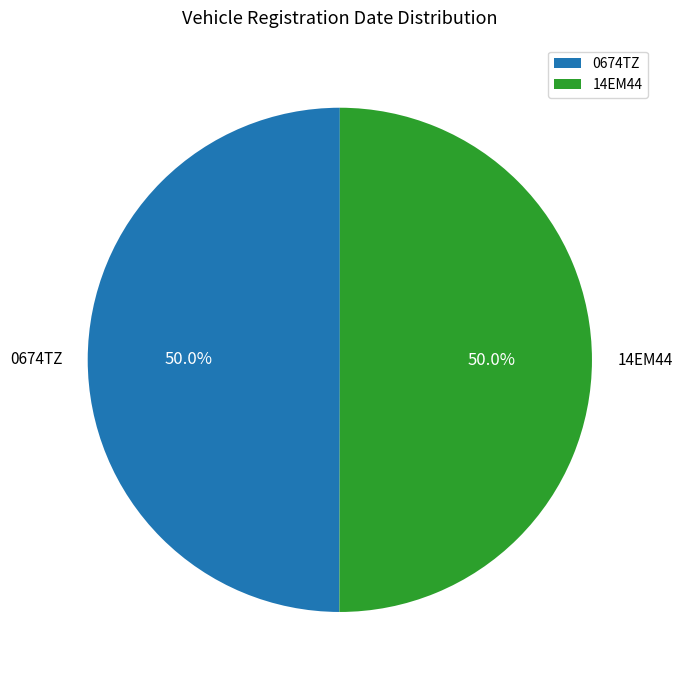

Approximately how many times larger is the value at 0674TZ compared to 14EM44?

1.0